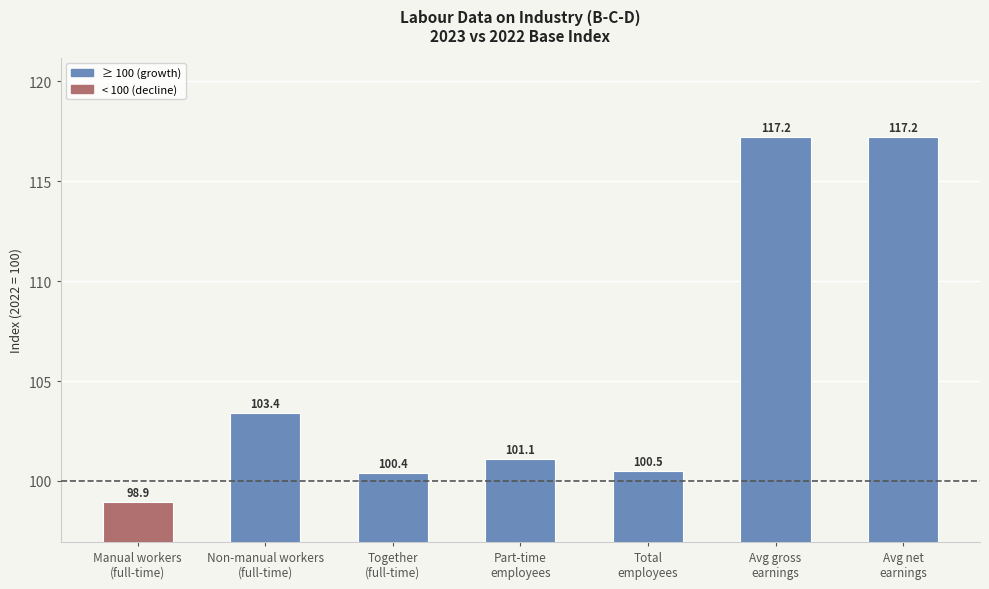

Which has a higher value, Non-manual workers
(full-time) or Together
(full-time)?

Non-manual workers
(full-time)